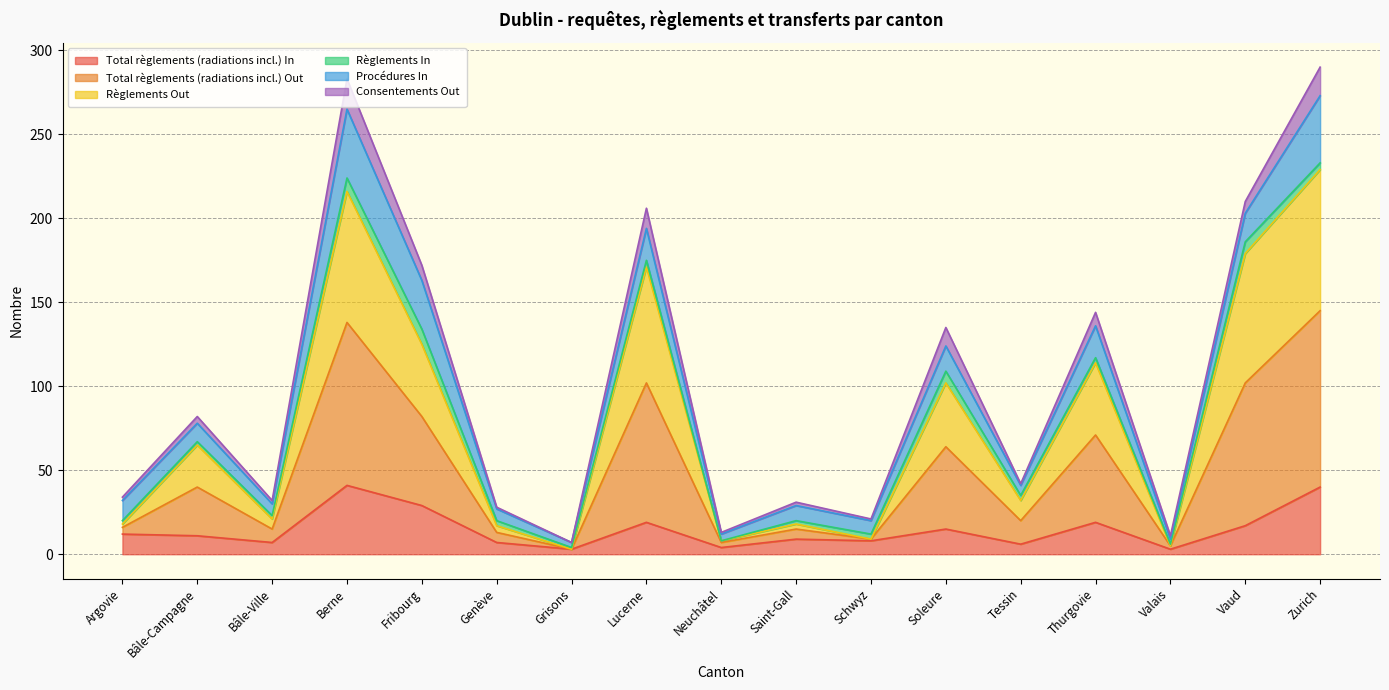

What is the label of the 3rd point from the right?

Valais